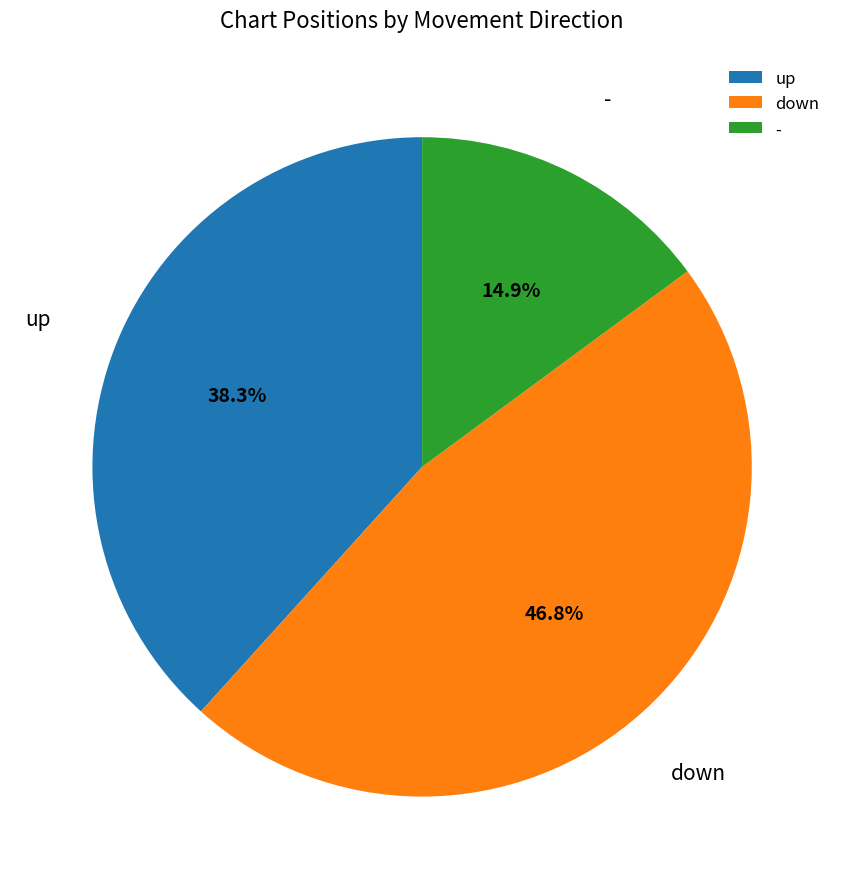

Is it true that down is 47% of the pie?

True